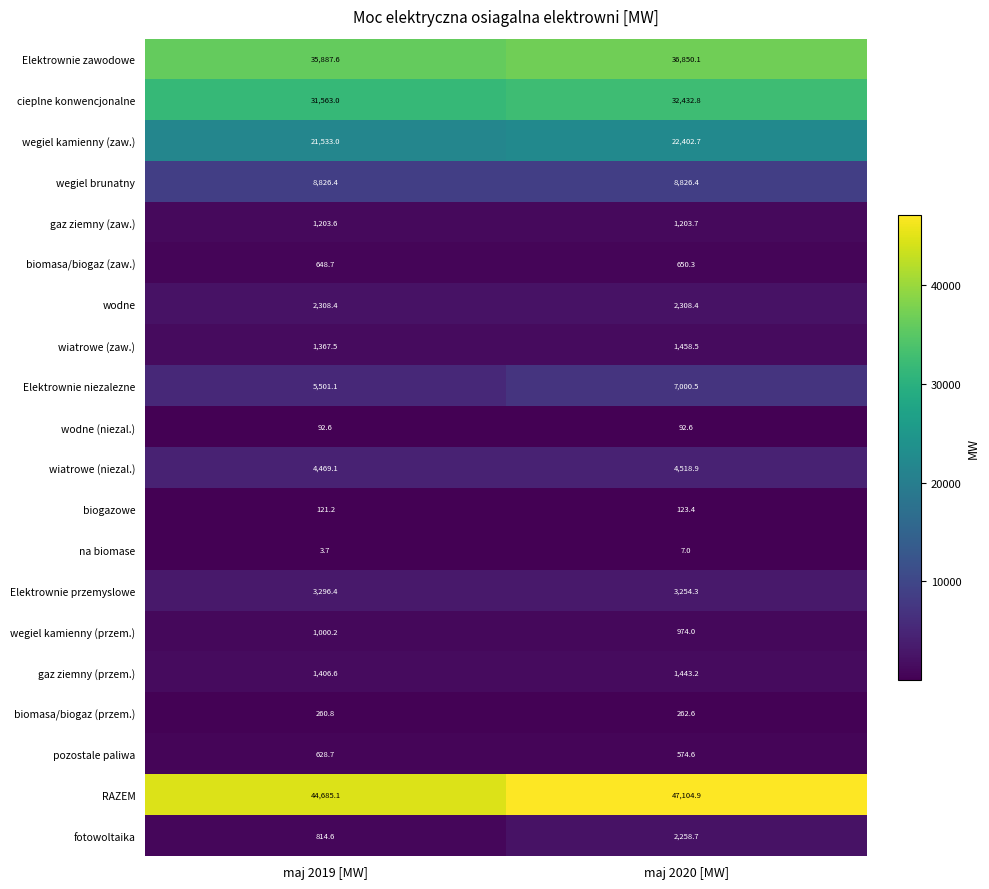

True or false: gaz ziemny (zaw.) has a value of 1203.6 at maj 2019 [MW].

True